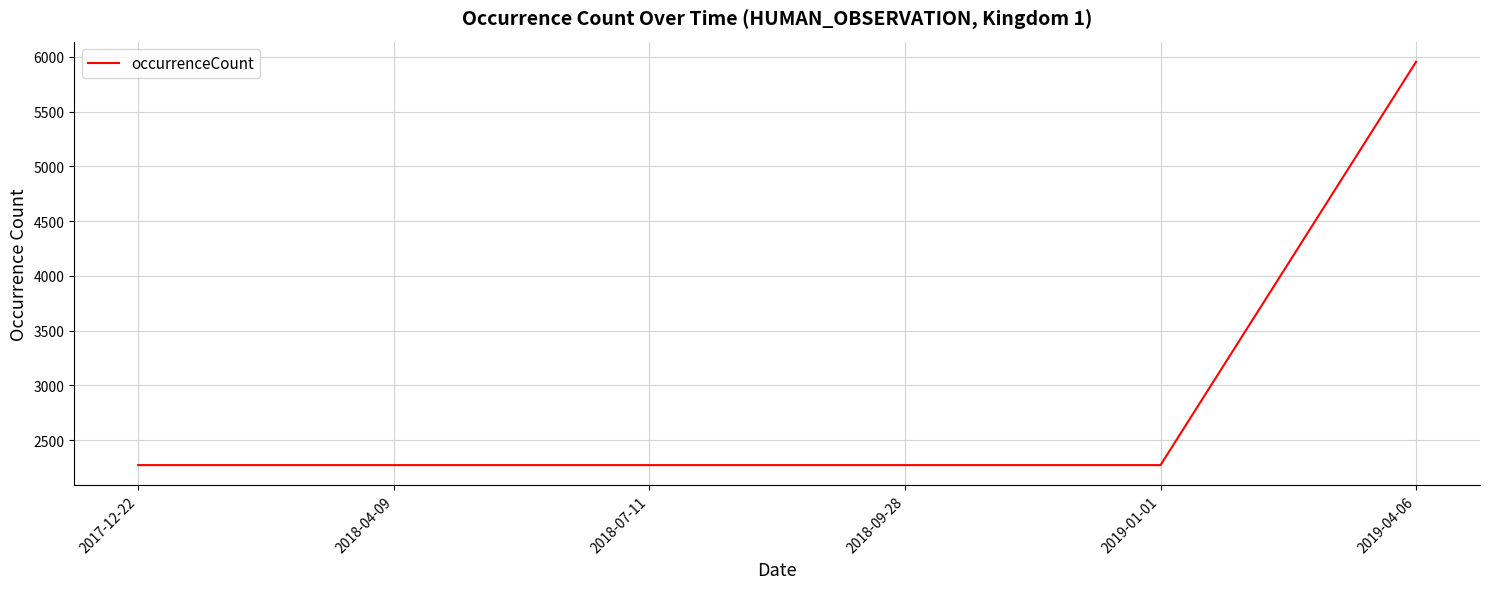

What is the sum of the values at 2019-04-06 and 2018-09-28?

8228